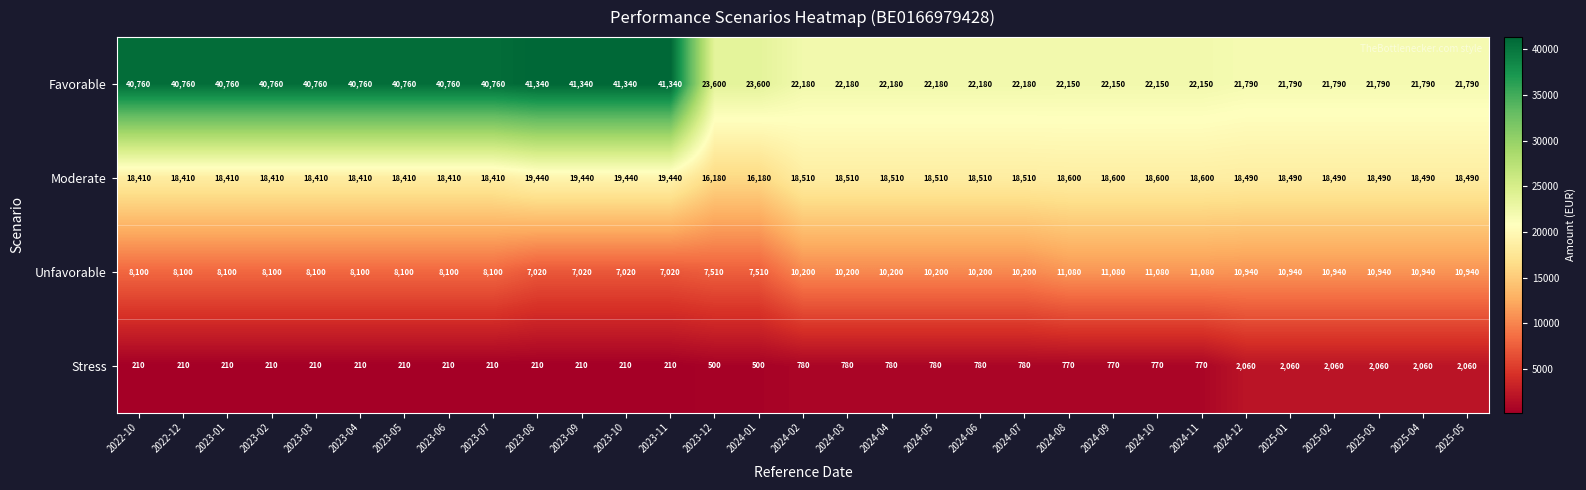

Is it true that Moderate equals 19440 at 2023-11?

True